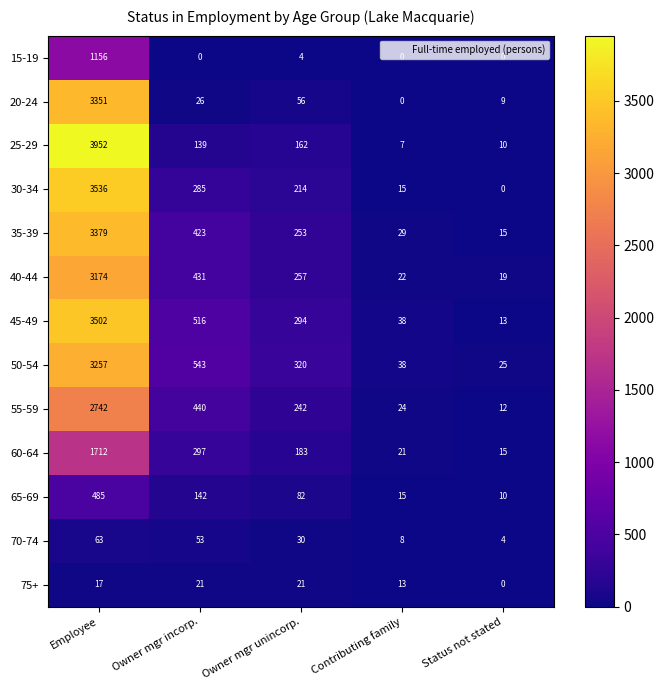

Which series changed the most between Employee and Contributing family?

25-29